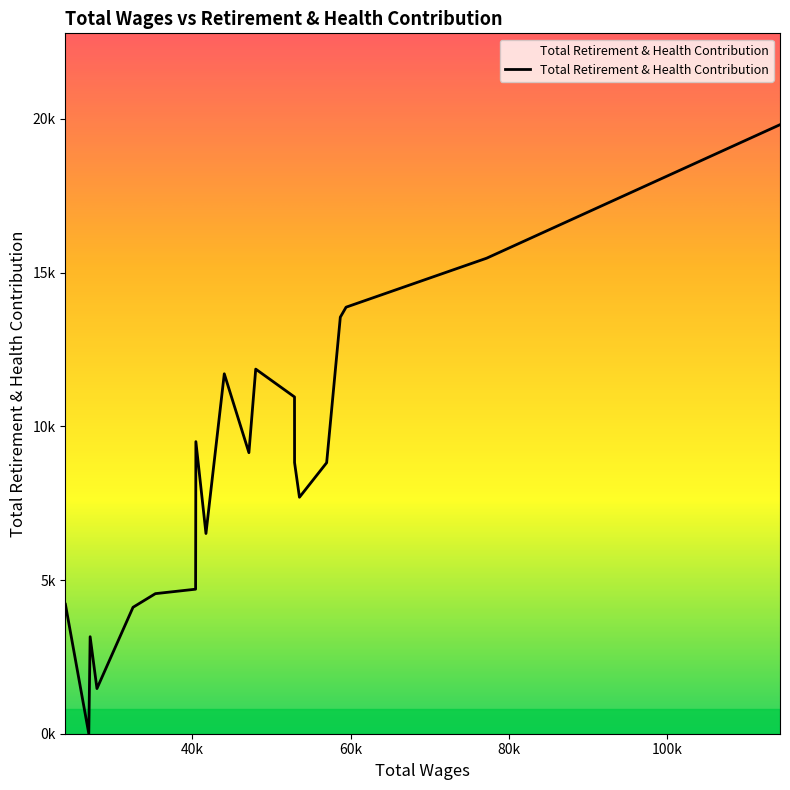

Does the chart have visible grid lines?

No